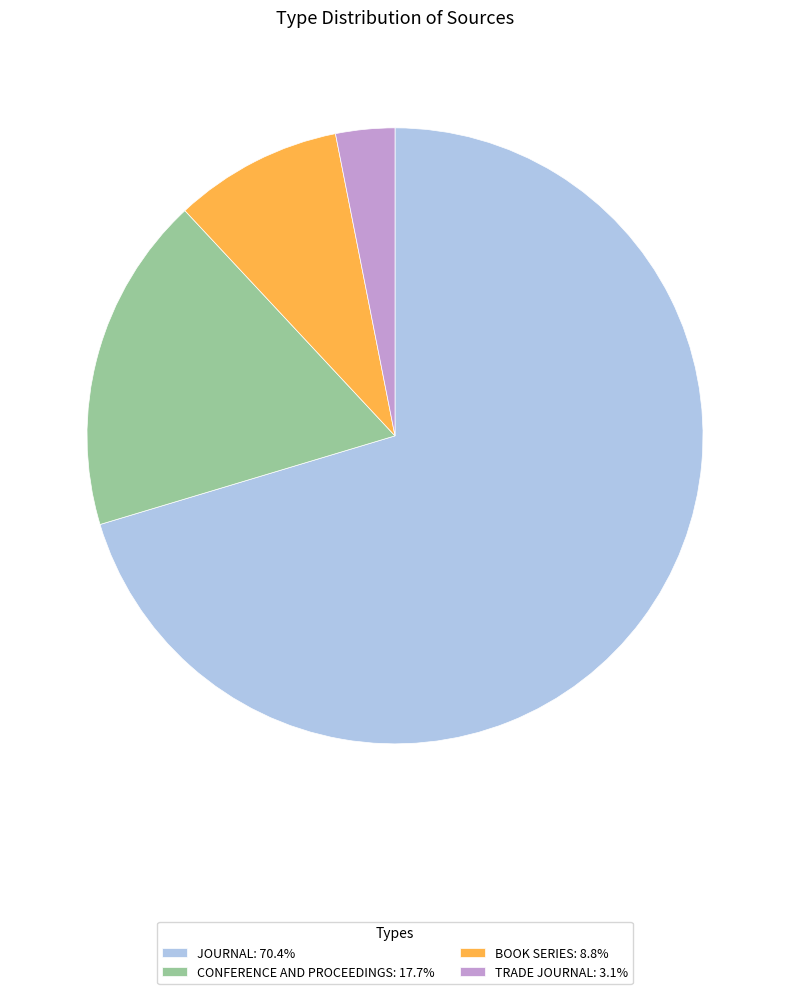

Is there any slice that represents more than half of the pie?

Yes